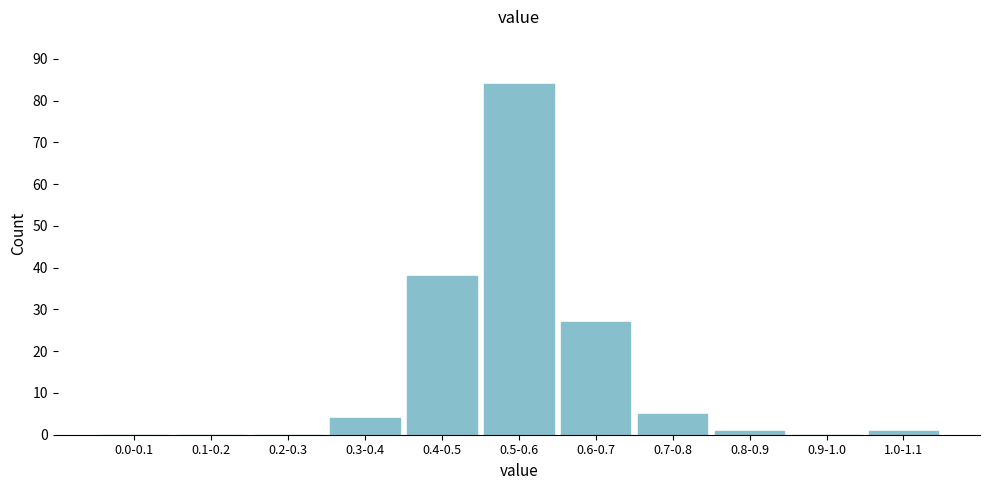

Reading right to left, extract all data points from this chart.

1.0-1.1=1	0.9-1.0=0	0.8-0.9=1	0.7-0.8=5	0.6-0.7=27	0.5-0.6=84	0.4-0.5=38	0.3-0.4=4	0.2-0.3=0	0.1-0.2=0	0.0-0.1=0